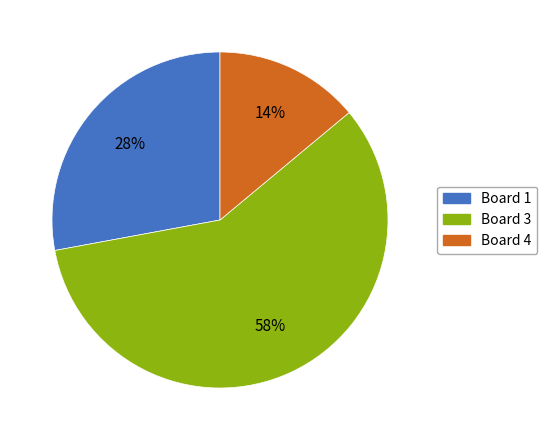

Is it true that Board 3 is 44% of the pie?

False